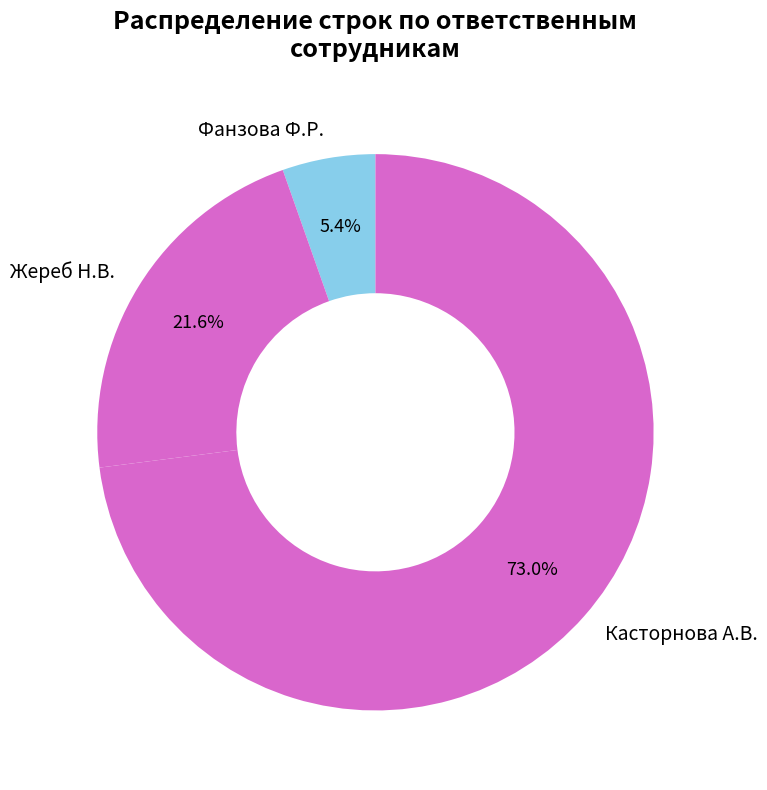

What percentage is the Жереб Н.В. slice, to the nearest percent?

22%